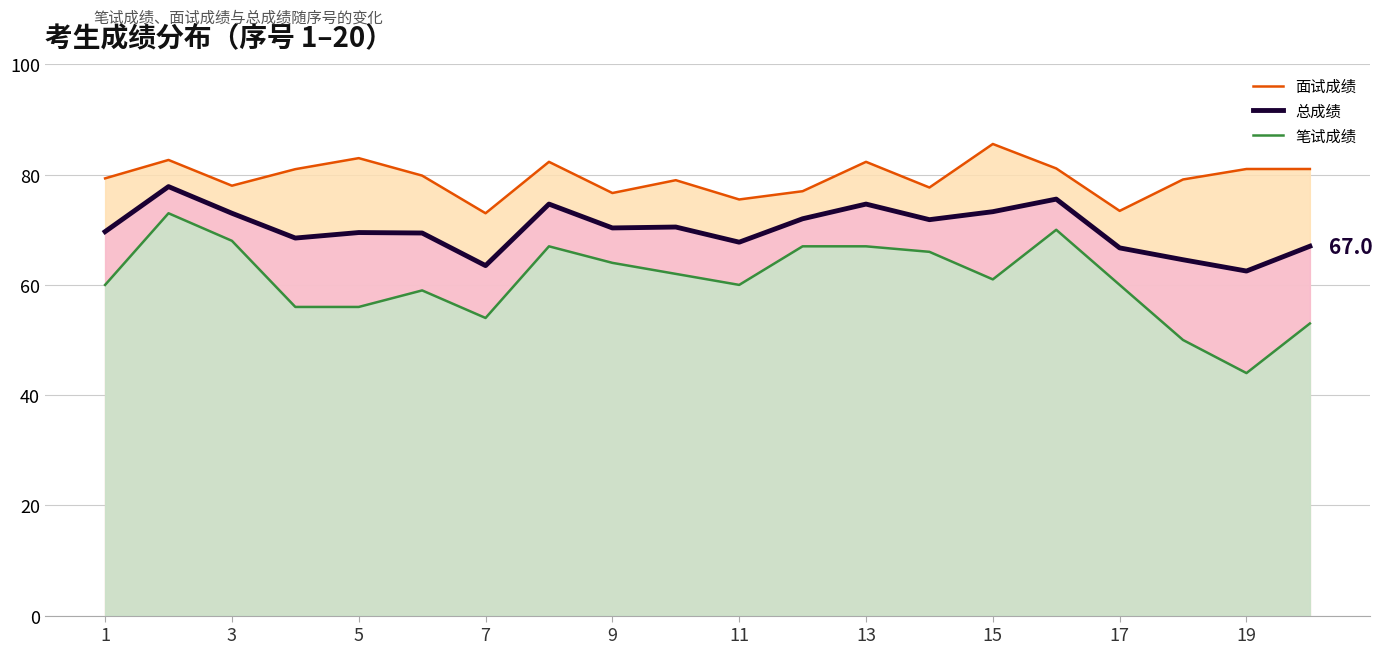

True or false: 面试成绩 and 总成绩 cross at least once.

False